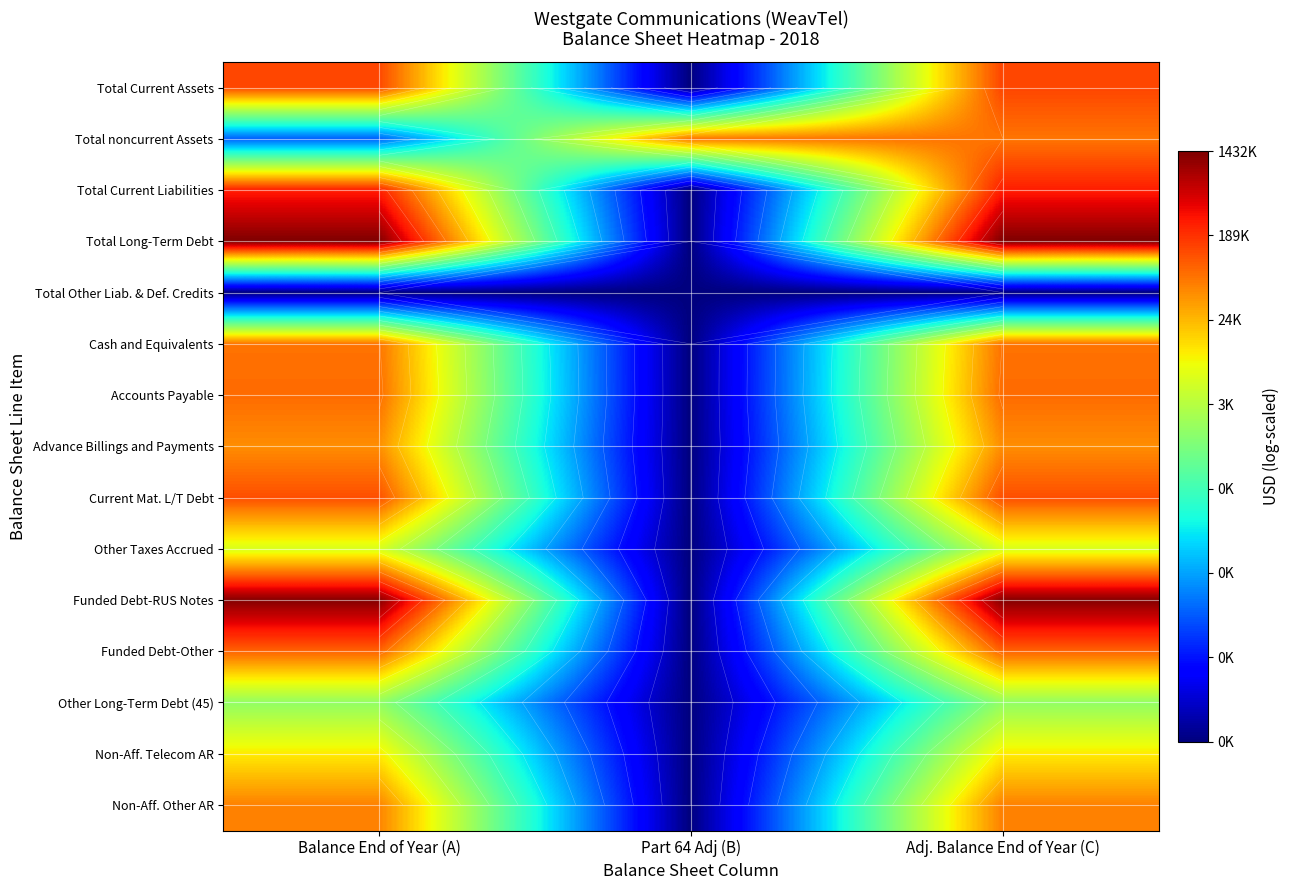

Rank the categories by Funded Debt-Other value from highest to lowest.

Balance End of Year (A), Adj. Balance End of Year (C), Part 64 Adj (B)